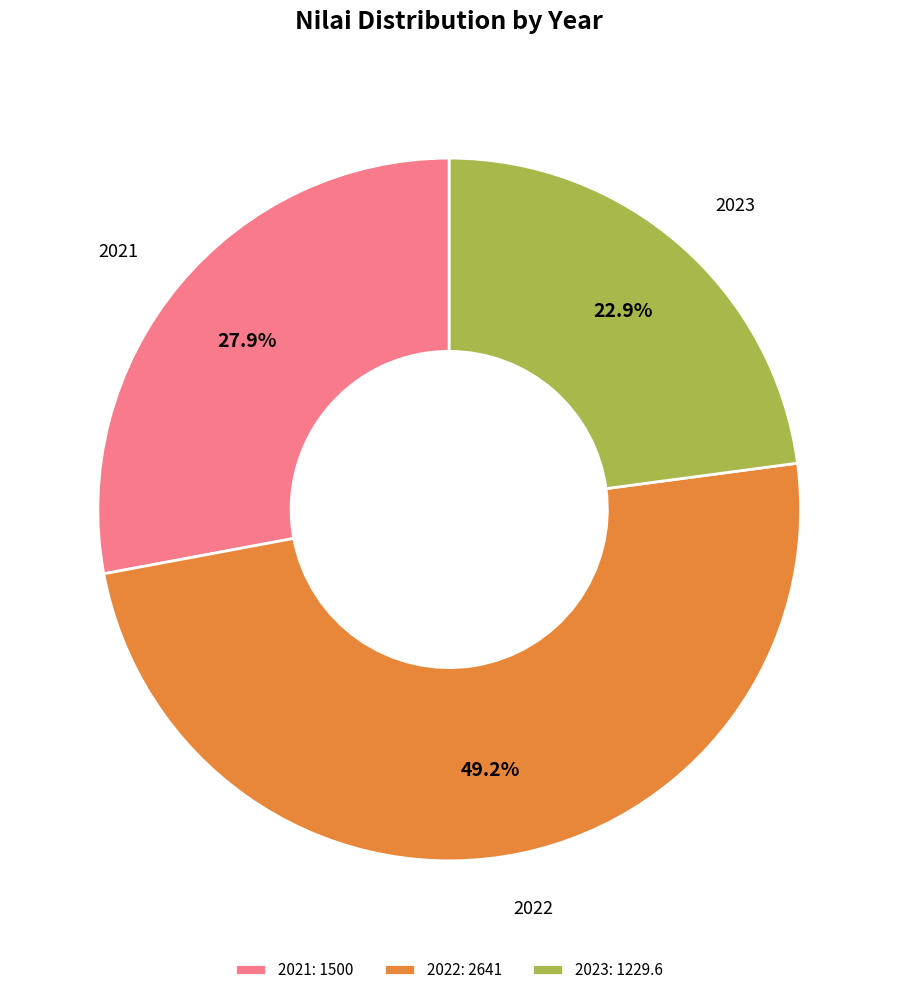

How many slices are in this pie chart?

3